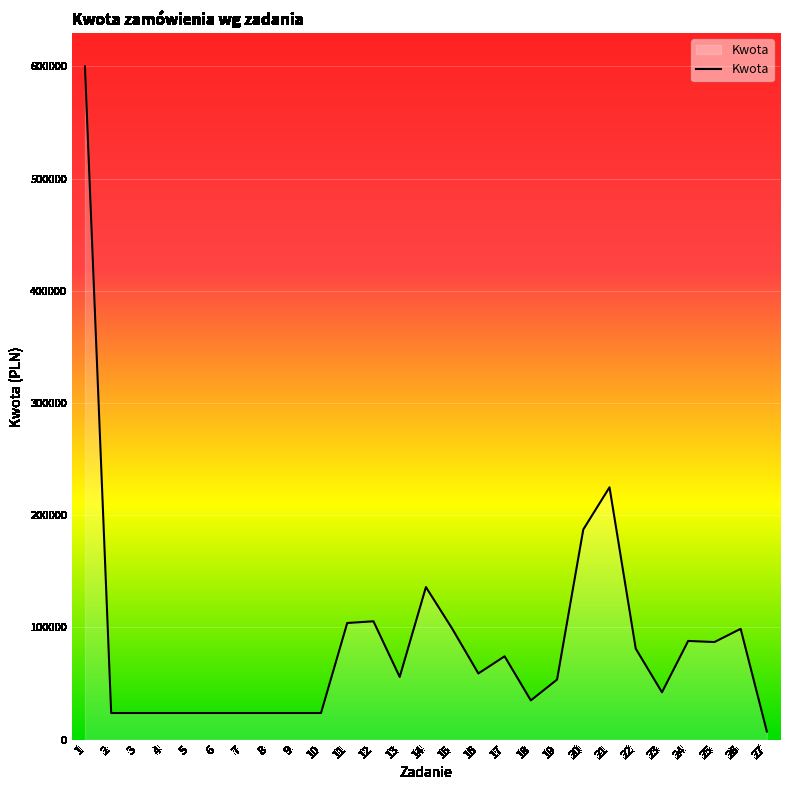

The value at 20 is 187356.0. True or false?

True